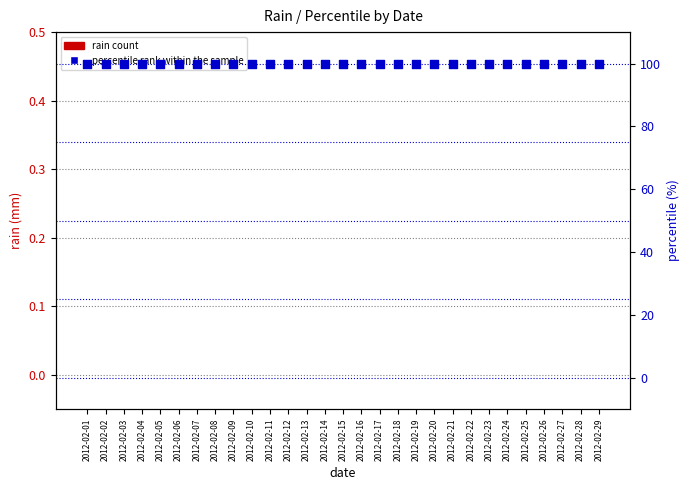

Which series reaches the maximum Y coordinate?

percentile rank within the sample